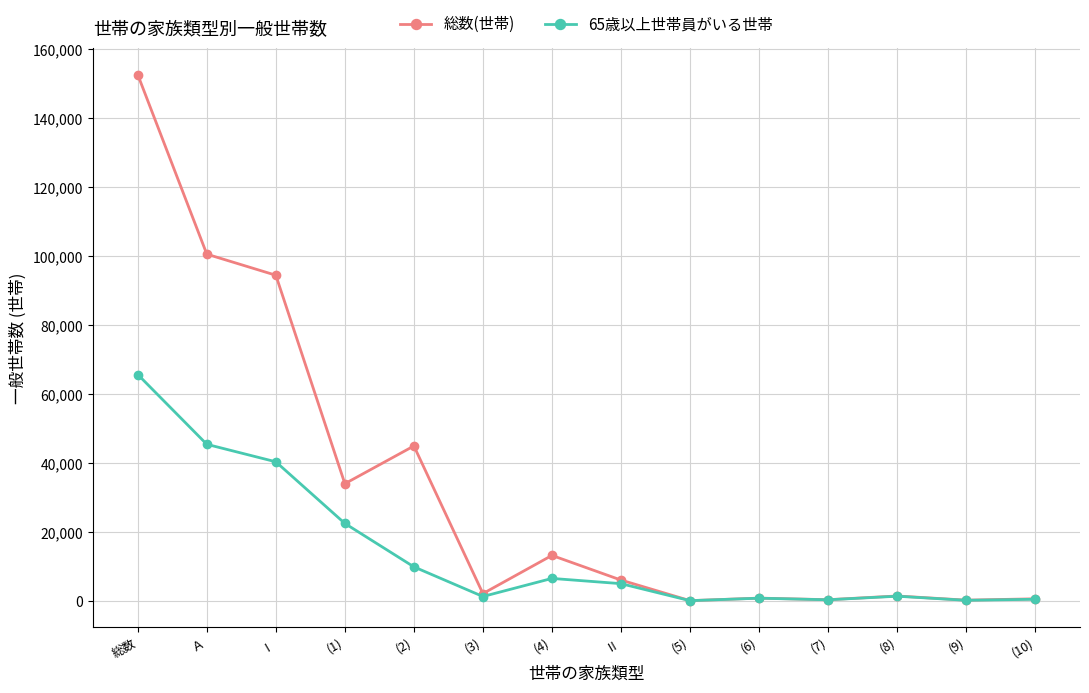

Rank the series by their average value, from highest to lowest.

総数(世帯), 65歳以上世帯員がいる世帯